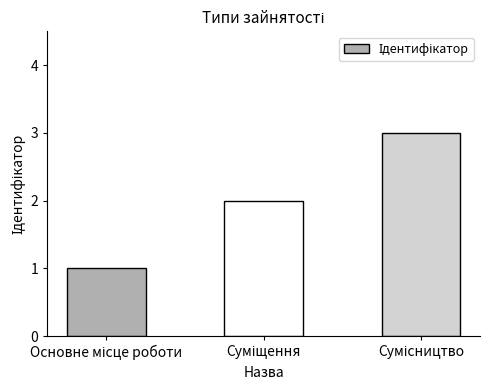

What is the maximum value shown in the chart?

3